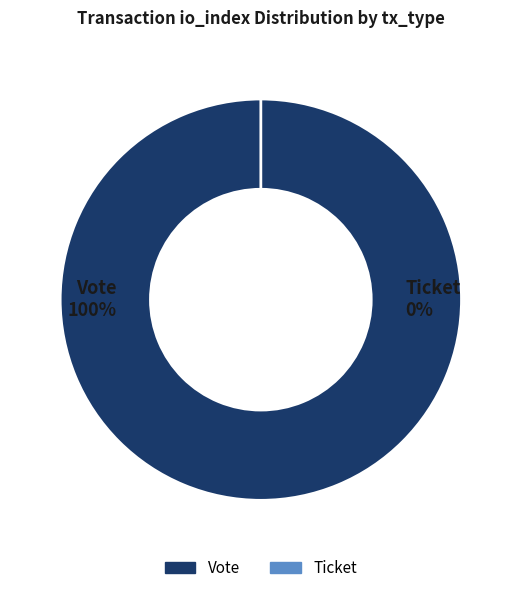

To the nearest percent, what is the difference between the largest and smallest slice percentages?

100%